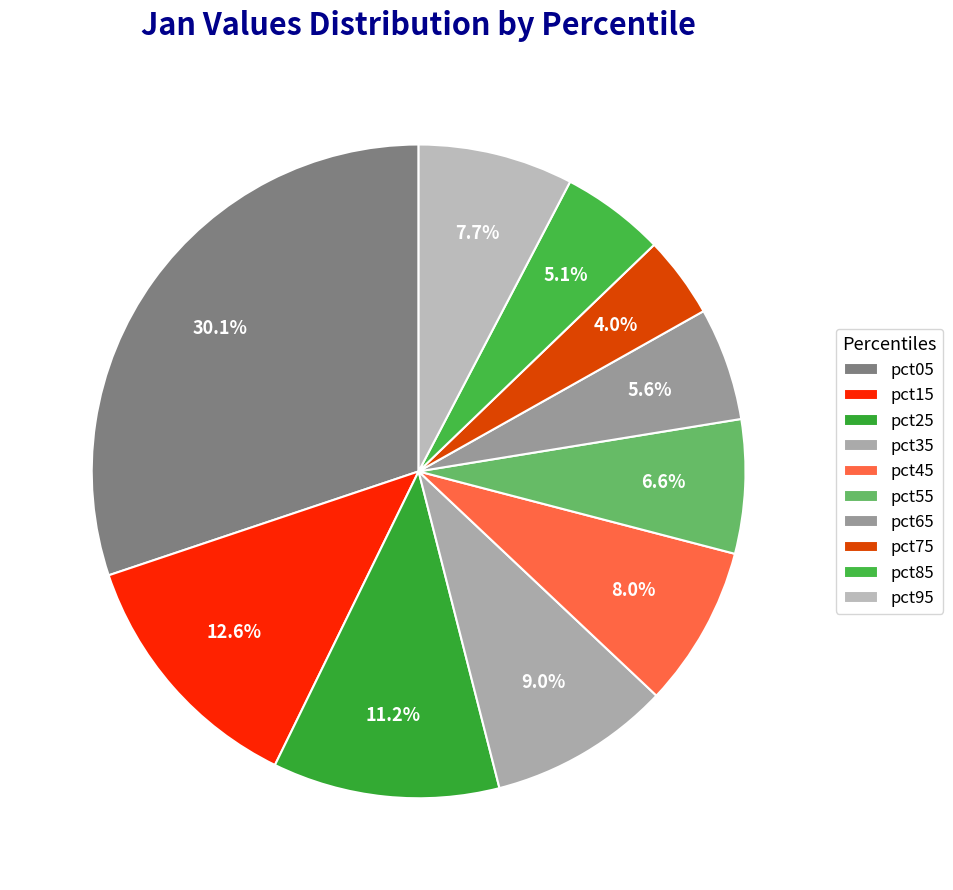

Does pct75 represent more than half of the total?

No